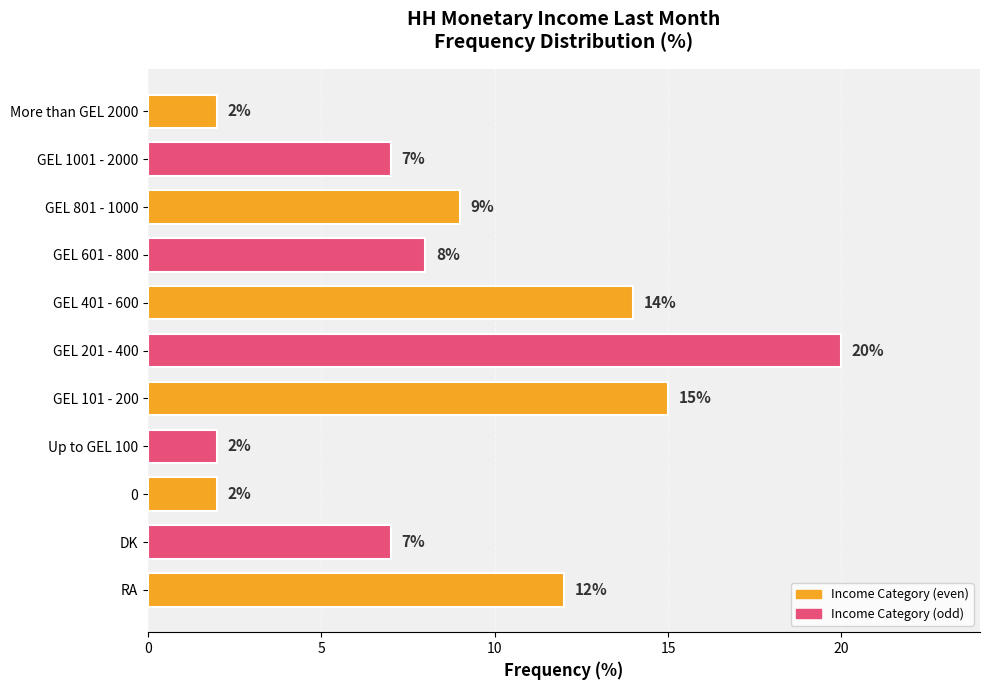

Between GEL 401 - 600 and GEL 801 - 1000, which is larger?

GEL 401 - 600